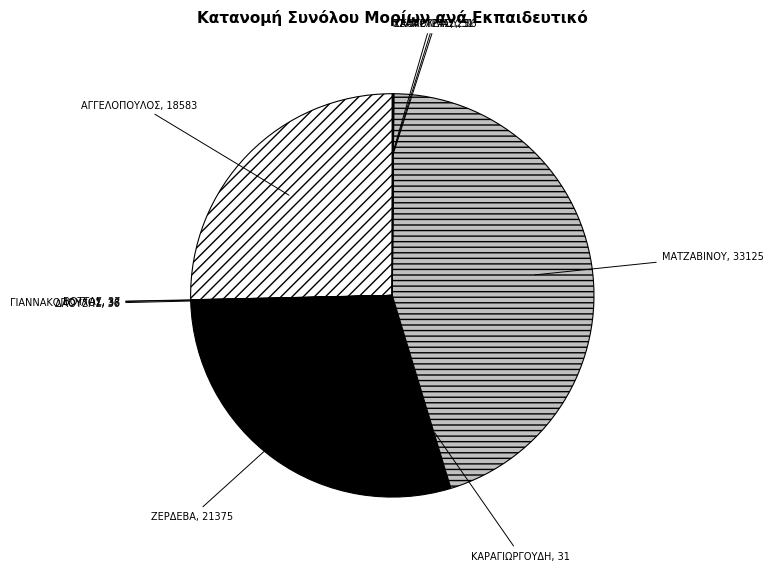

Does any single category account for the majority?

No